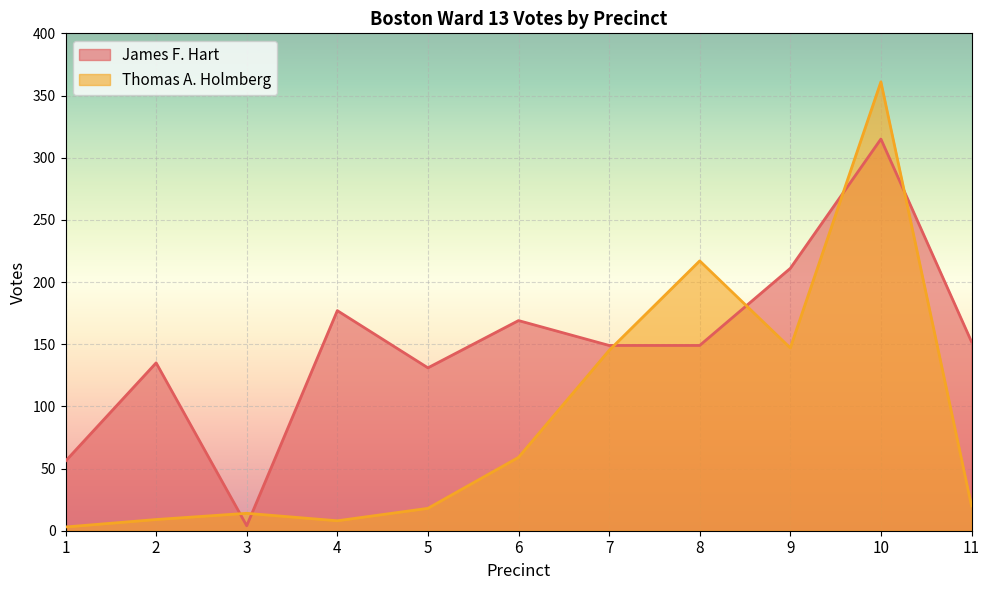

How many interior local valleys does the James F. Hart series have?

2